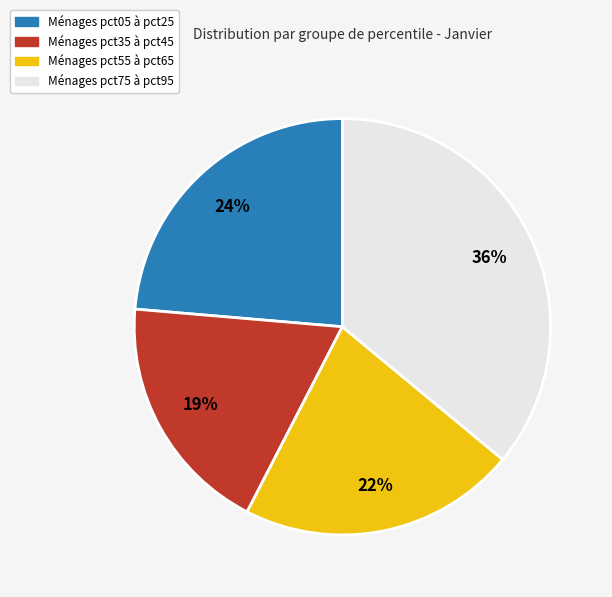

Does any single category account for the majority?

No